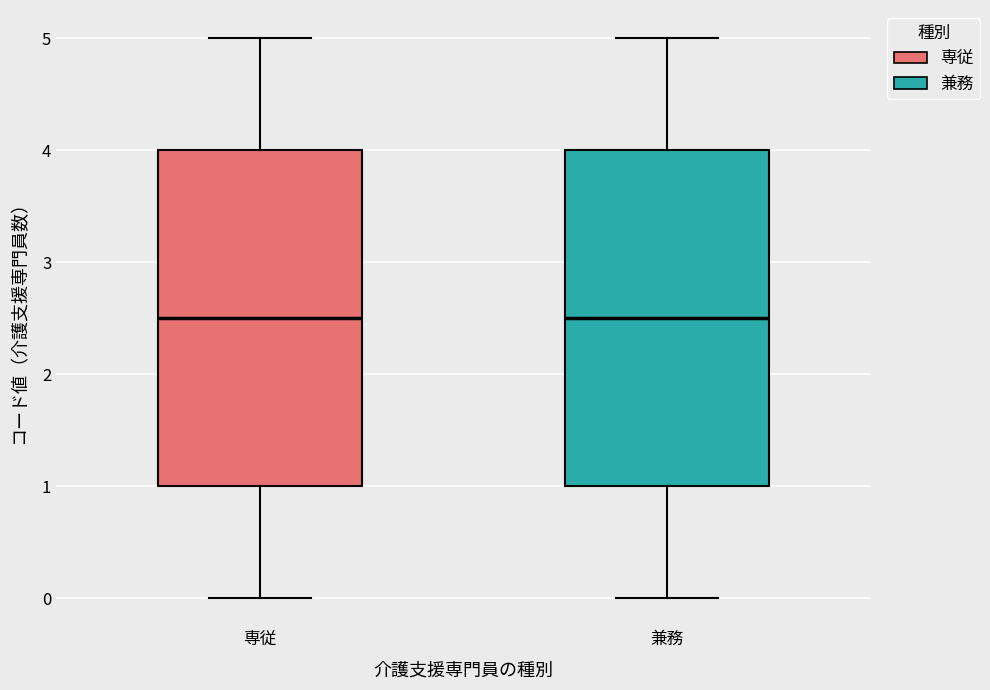

Where does the median line of the box for 専従 sit on the y-axis? The values are not printed on the chart, so give them approximately, as read against the axis.

2.5